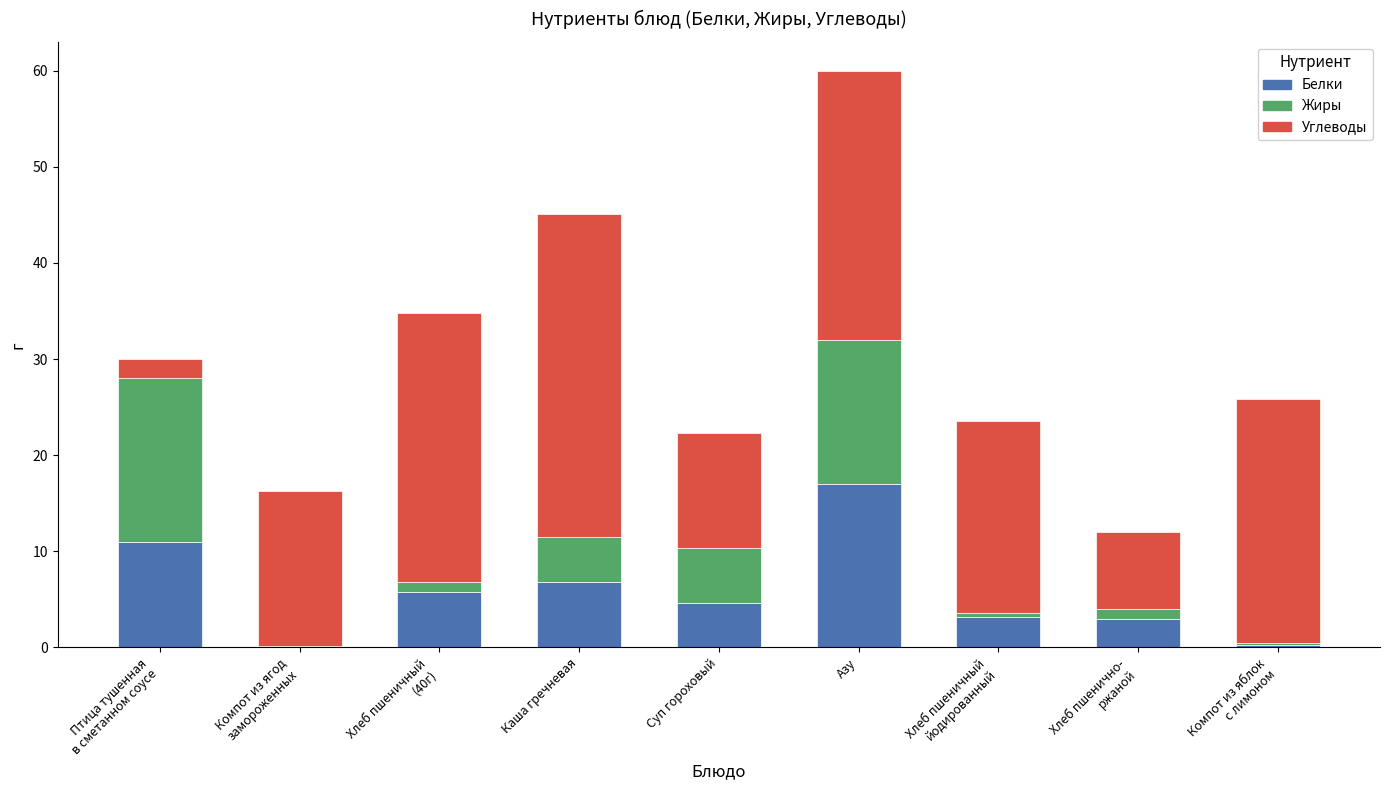

What are all the series names shown in the legend?

Белки, Жиры, Углеводы